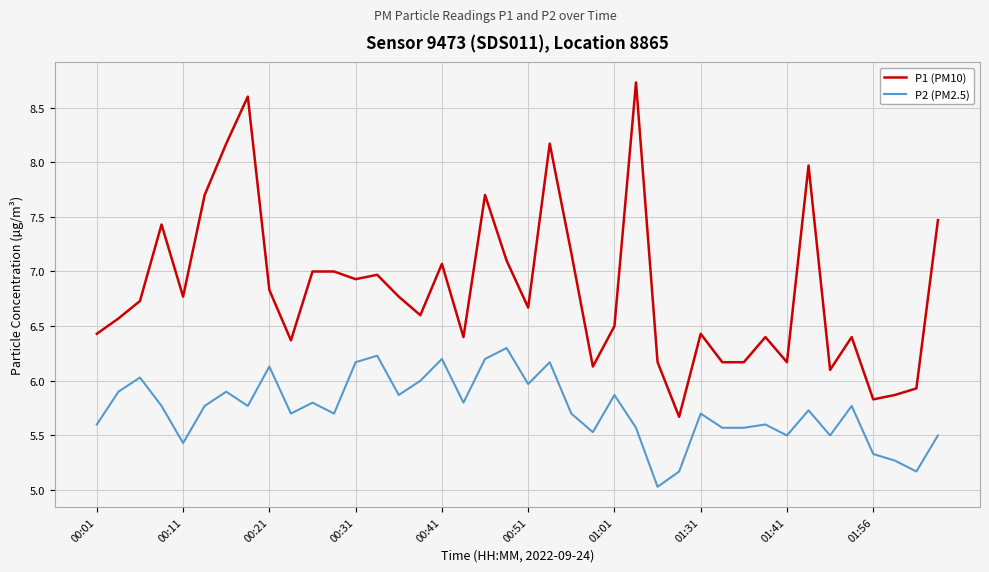

Reading left to right, extract all data points from this chart.

P1 (PM10): 6.4	6.6	6.7	7.4	6.8	7.7	8.2	8.6	6.8	6.4	7.0	7.0	6.9	7.0	6.8	6.6	7.1	6.4	7.7	7.1	6.7	8.2	7.2	6.1	6.5	8.7	6.2	5.7	6.4	6.2	6.2	6.4	6.2	8.0	6.1	6.4	5.8	5.9	5.9	7.5
P2 (PM2.5): 5.6	5.9	6.0	5.8	5.4	5.8	5.9	5.8	6.1	5.7	5.8	5.7	6.2	6.2	5.9	6.0	6.2	5.8	6.2	6.3	6.0	6.2	5.7	5.5	5.9	5.6	5.0	5.2	5.7	5.6	5.6	5.6	5.5	5.7	5.5	5.8	5.3	5.3	5.2	5.5